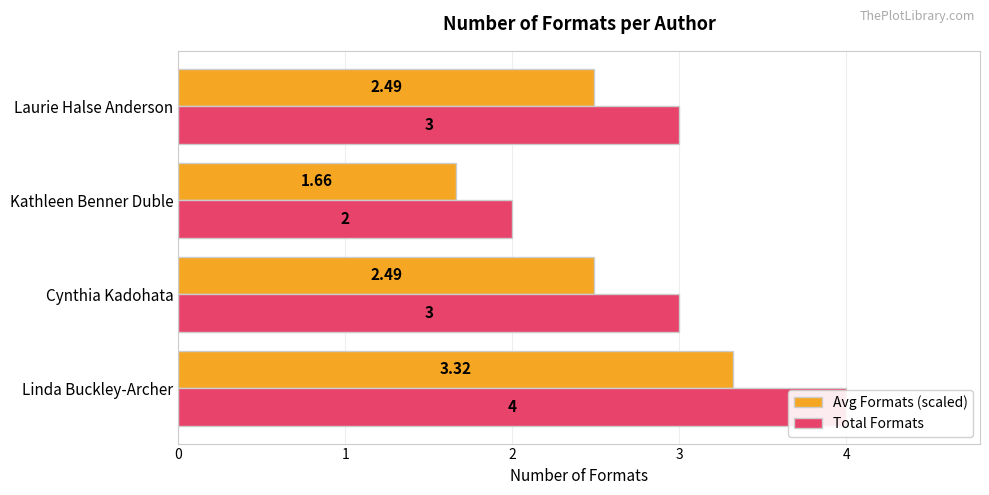

List the labels in order of Avg Formats (scaled) value, largest first.

Linda Buckley-Archer, Cynthia Kadohata, Laurie Halse Anderson, Kathleen Benner Duble